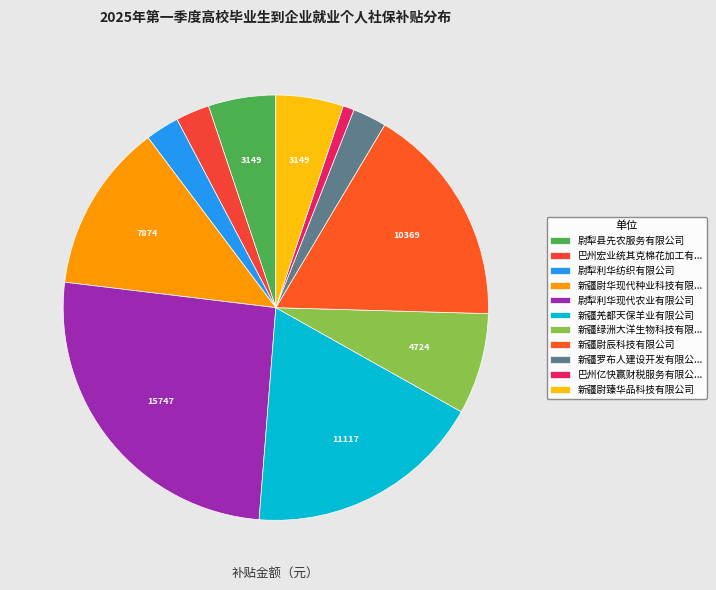

Is 新疆尉臻华品科技有限公司 the majority of the pie?

No